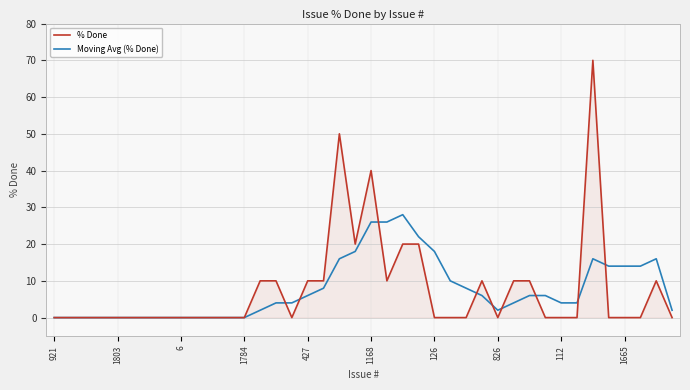

What is the sum of all % Done values?

310